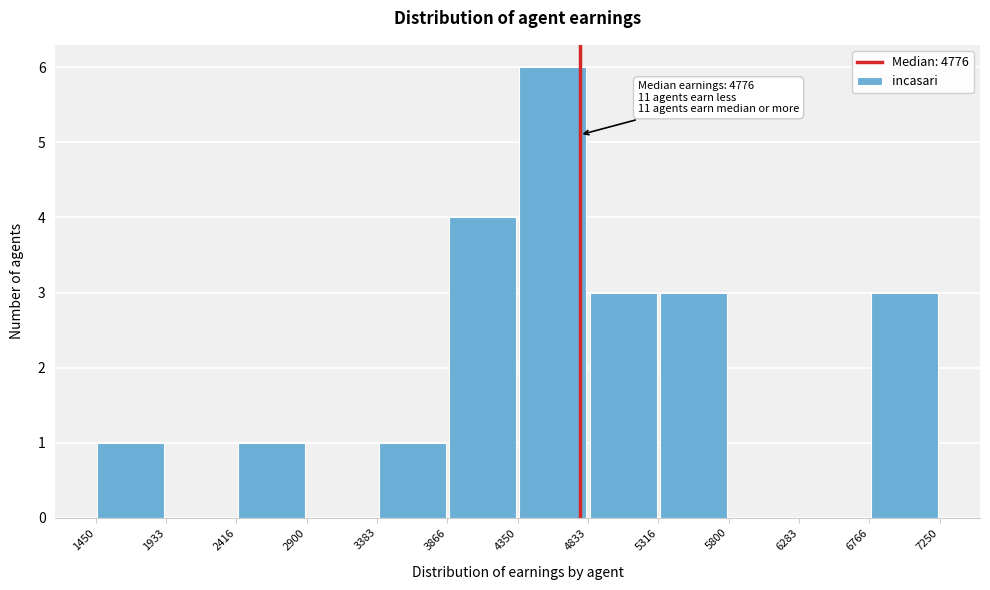

Which range on the x-axis has the tallest bar?

4350 to 4833